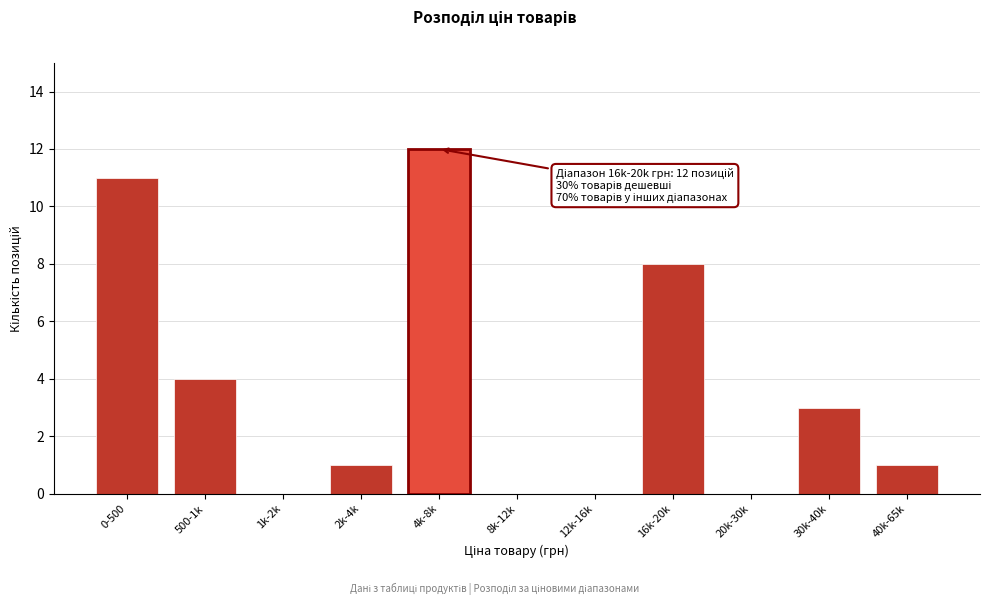

Reading right to left, extract all data points from this chart.

40k-65k=1	30k-40k=3	20k-30k=0	16k-20k=8	12k-16k=0	8k-12k=0	4k-8k=12	2k-4k=1	1k-2k=0	500-1k=4	0-500=11